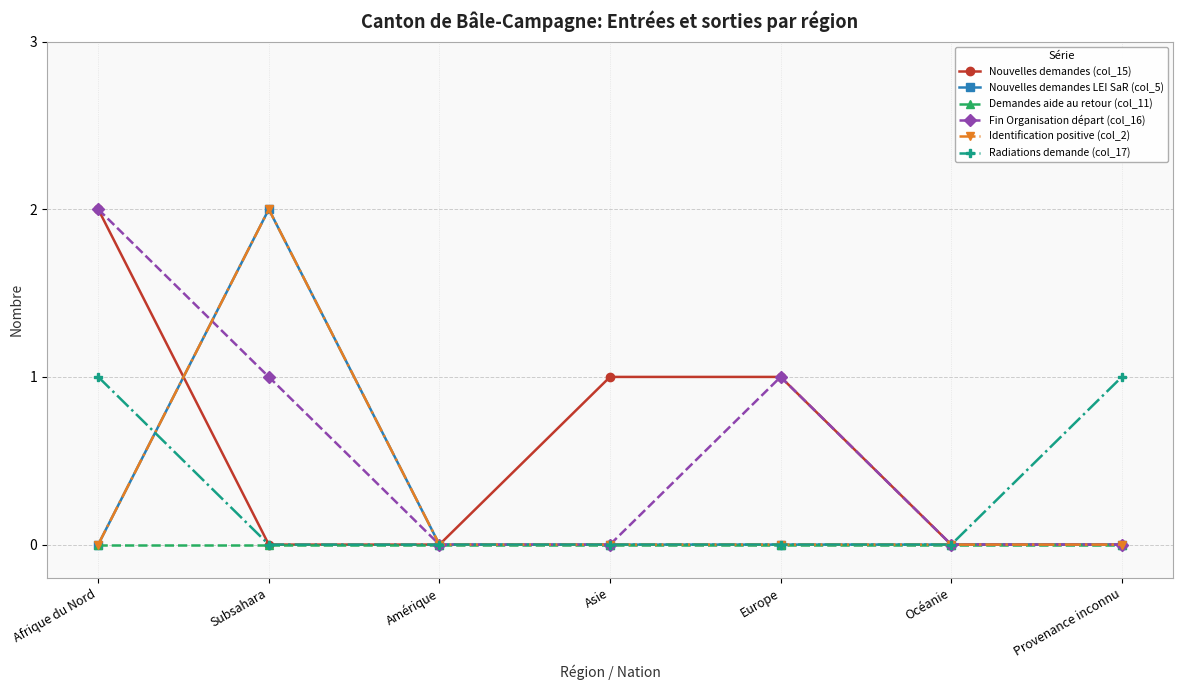

Reading left to right, extract all data points from this chart.

Nouvelles demandes (col_15): Afrique du Nord=2	Subsahara=0	Amérique=0	Asie=1	Europe=1	Océanie=0	Provenance inconnu=0
Nouvelles demandes LEI SaR (col_5): Afrique du Nord=0	Subsahara=2	Amérique=0	Asie=0	Europe=0	Océanie=0	Provenance inconnu=0
Demandes aide au retour (col_11): Afrique du Nord=0	Subsahara=0	Amérique=0	Asie=0	Europe=0	Océanie=0	Provenance inconnu=0
Fin Organisation départ (col_16): Afrique du Nord=2	Subsahara=1	Amérique=0	Asie=0	Europe=1	Océanie=0	Provenance inconnu=0
Identification positive (col_2): Afrique du Nord=0	Subsahara=2	Amérique=0	Asie=0	Europe=0	Océanie=0	Provenance inconnu=0
Radiations demande (col_17): Afrique du Nord=1	Subsahara=0	Amérique=0	Asie=0	Europe=0	Océanie=0	Provenance inconnu=1